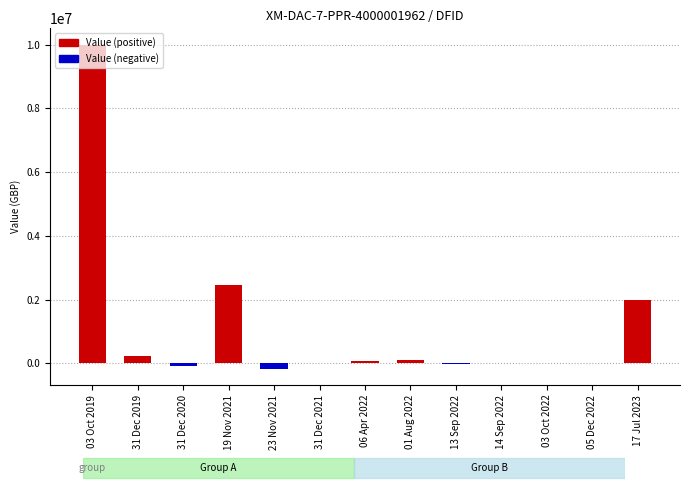

Which category has the highest value in the Value (positive) series?

03 Oct 2019